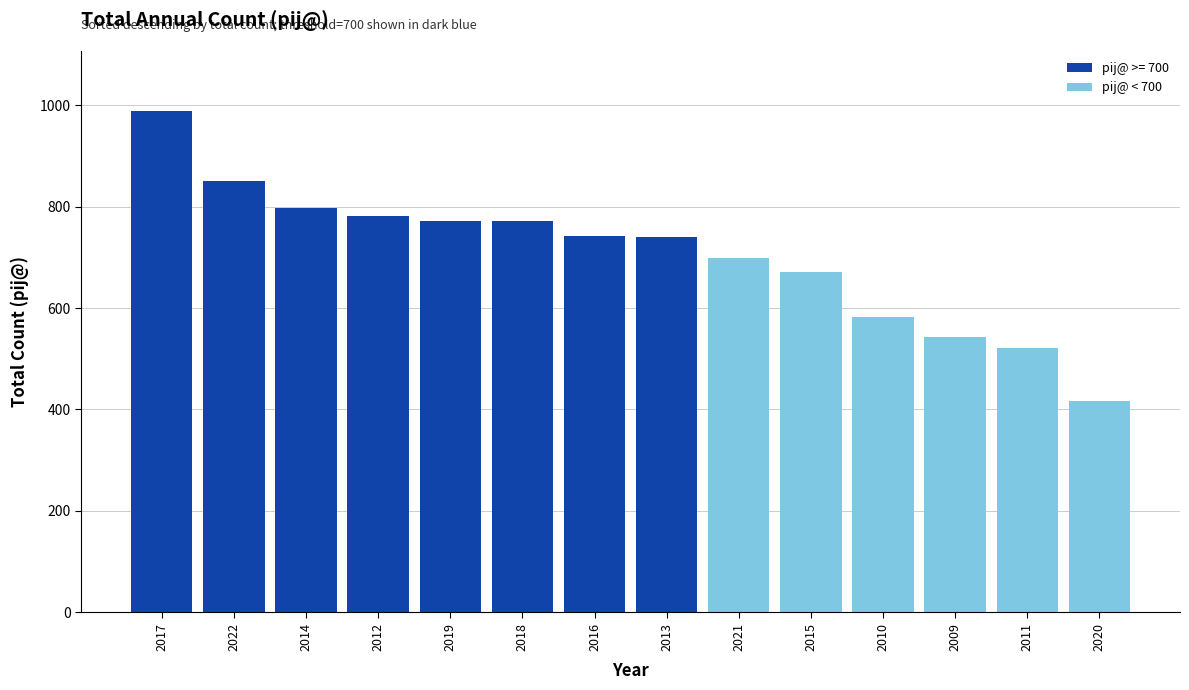

Approximately how many times larger is the value at 2014 compared to 2018?

1.0